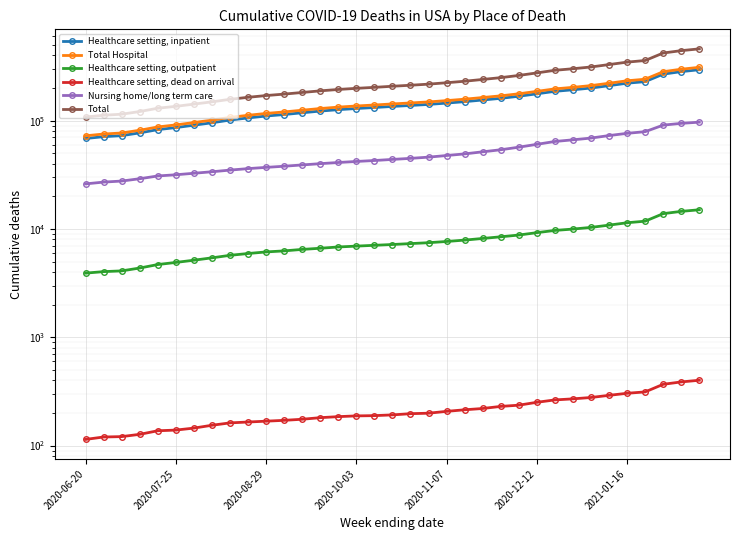

What is the difference between the Healthcare setting, outpatient values at 29 and 27?

873